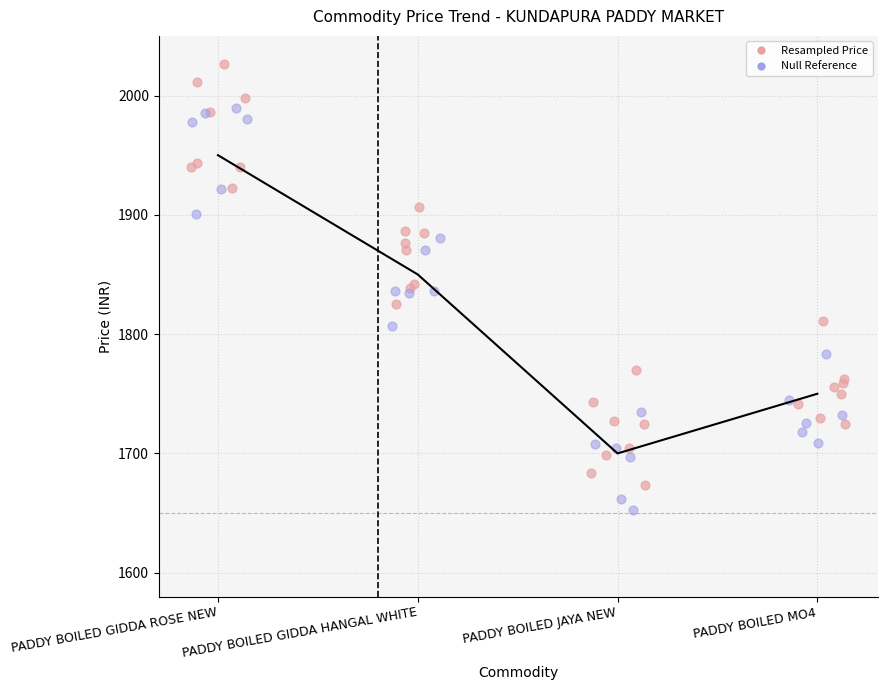

Between PADDY BOILED MO4 and PADDY BOILED GIDDA HANGAL WHITE, which is larger?

PADDY BOILED GIDDA HANGAL WHITE